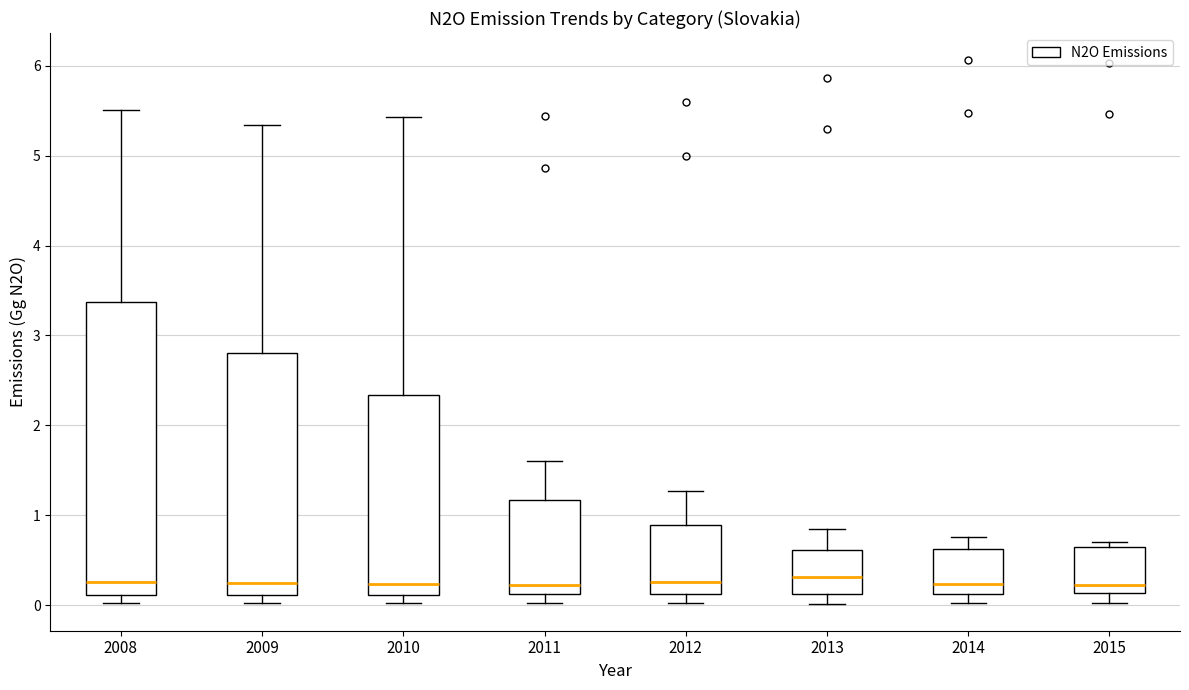

Which box is the tallest, from its lower edge to its upper edge?

2008